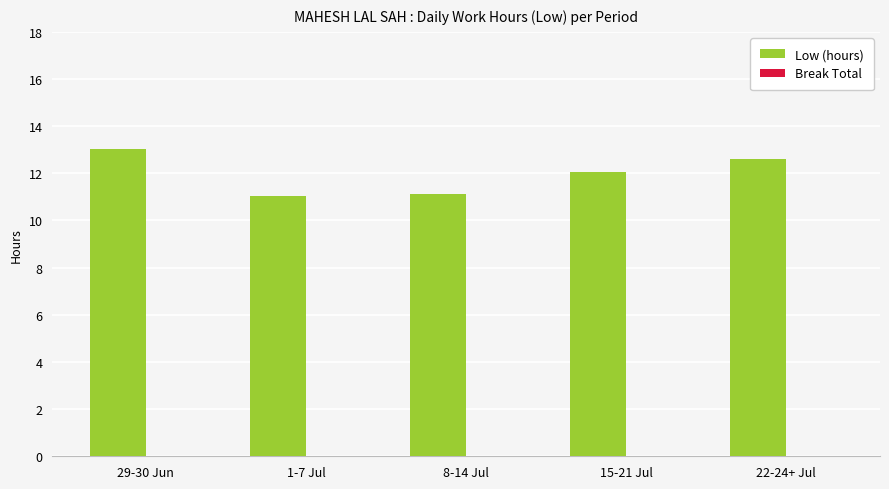

Which label corresponds to the largest value in the chart?

29-30 Jun